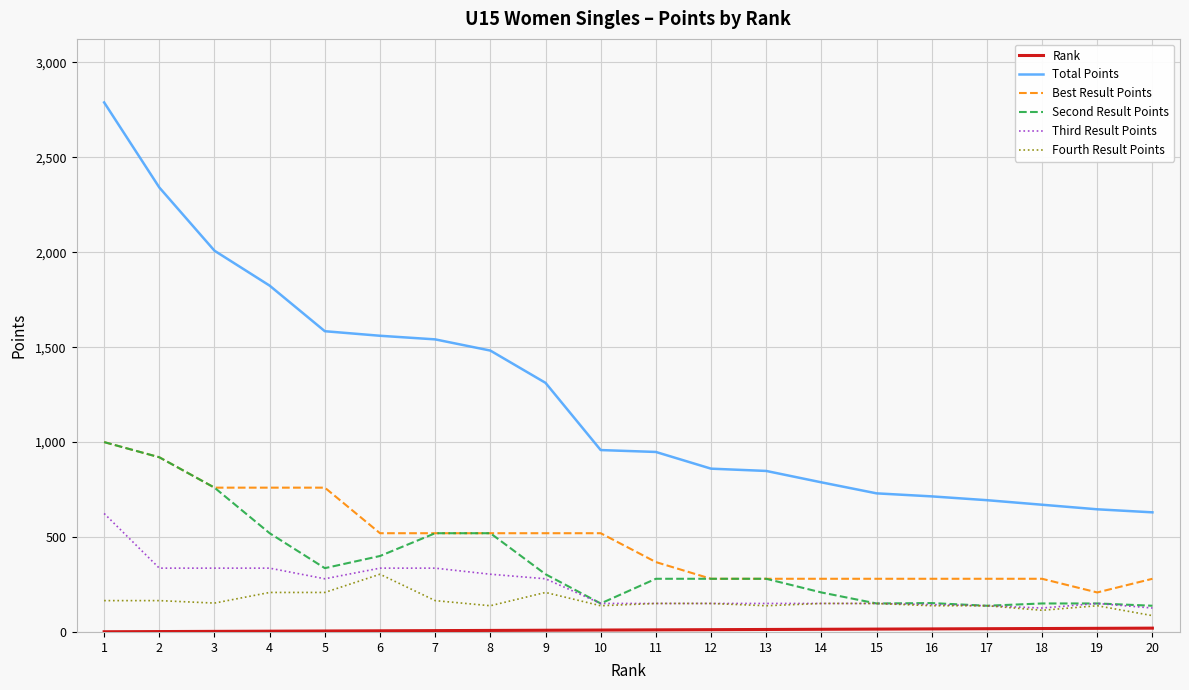

At which label does Fourth Result Points reach its minimum?

20